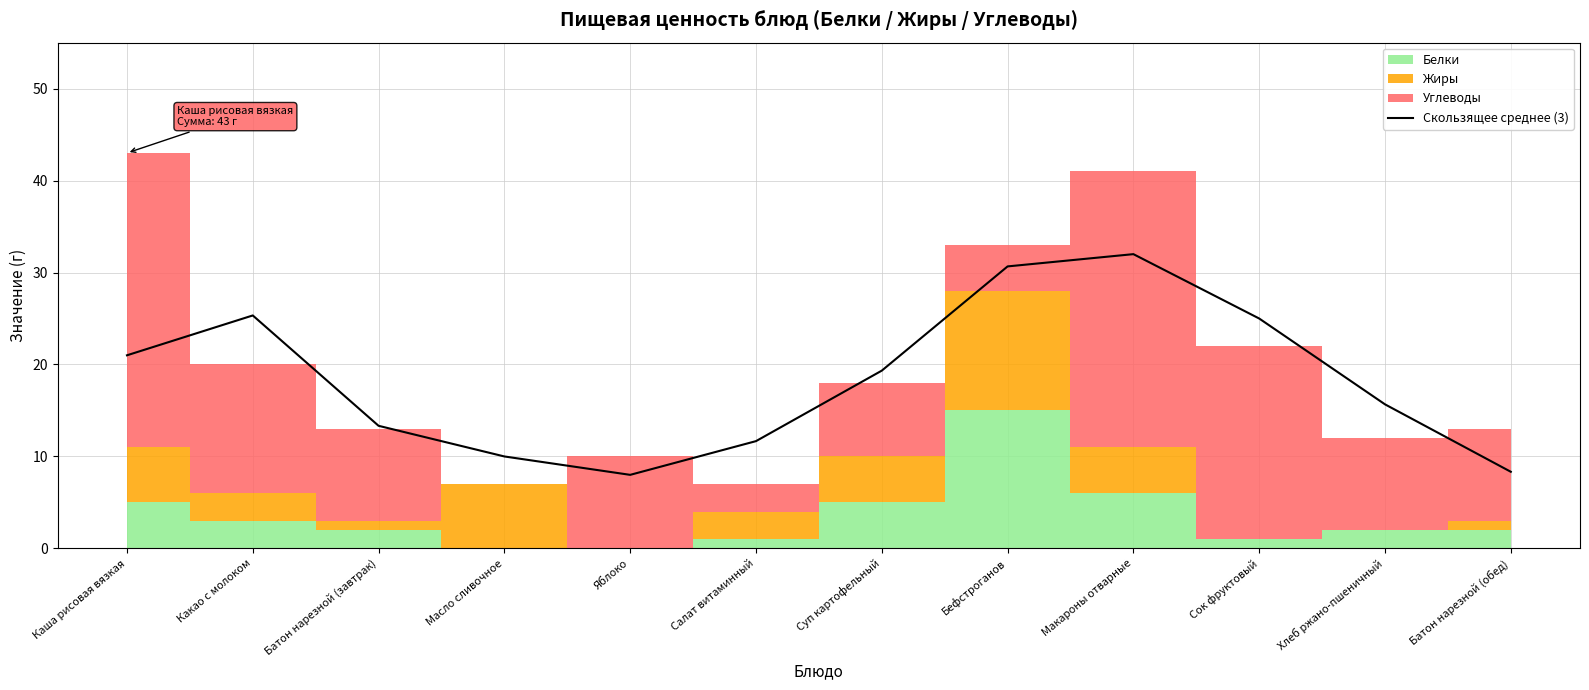

True or false: the data shows 25.3 at Какао с молоком.

True